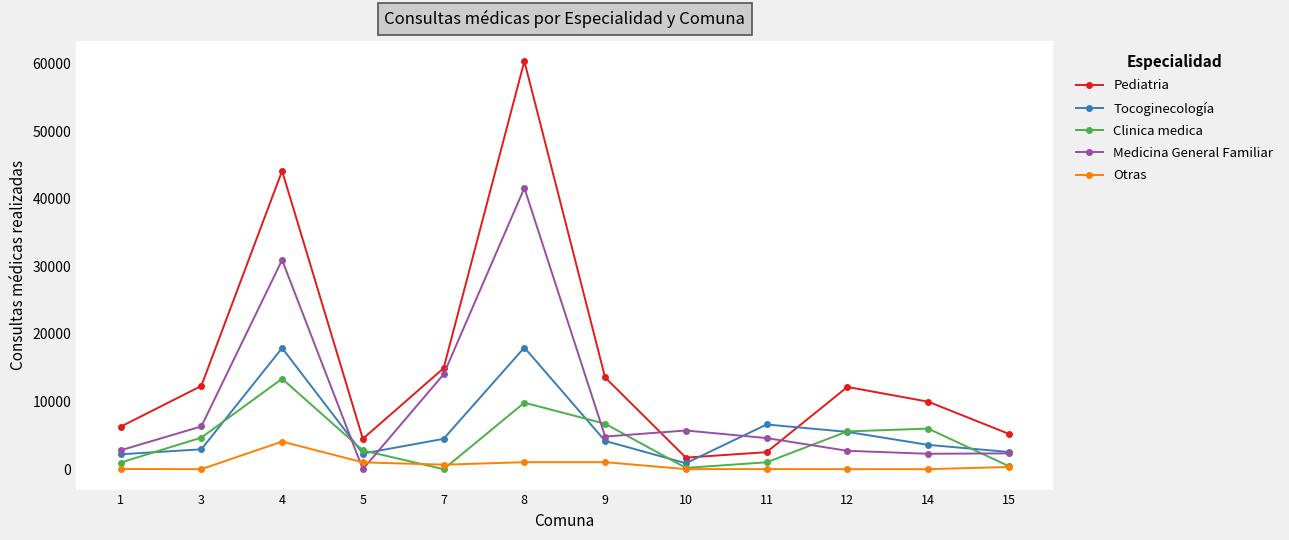

What is the difference between the maximum and minimum values in the Otras series?

4081